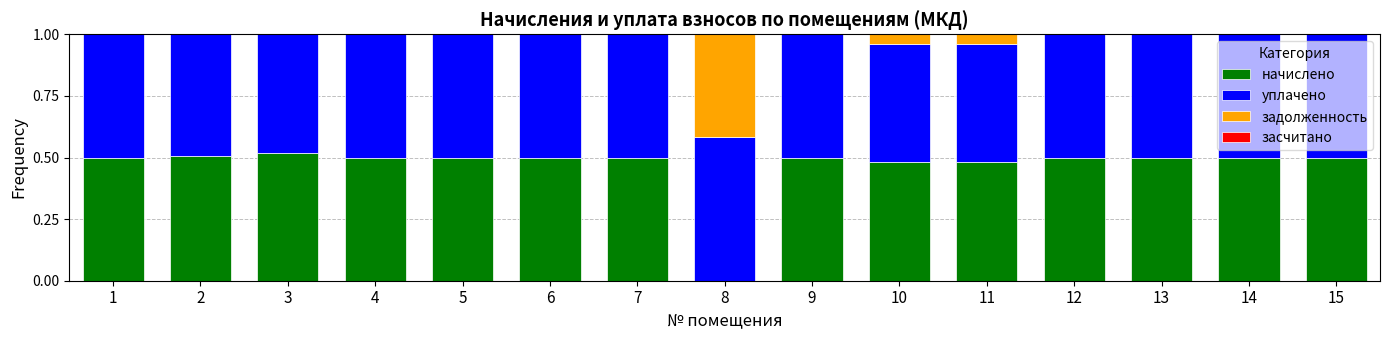

At which label is начислено closest to 0?

8